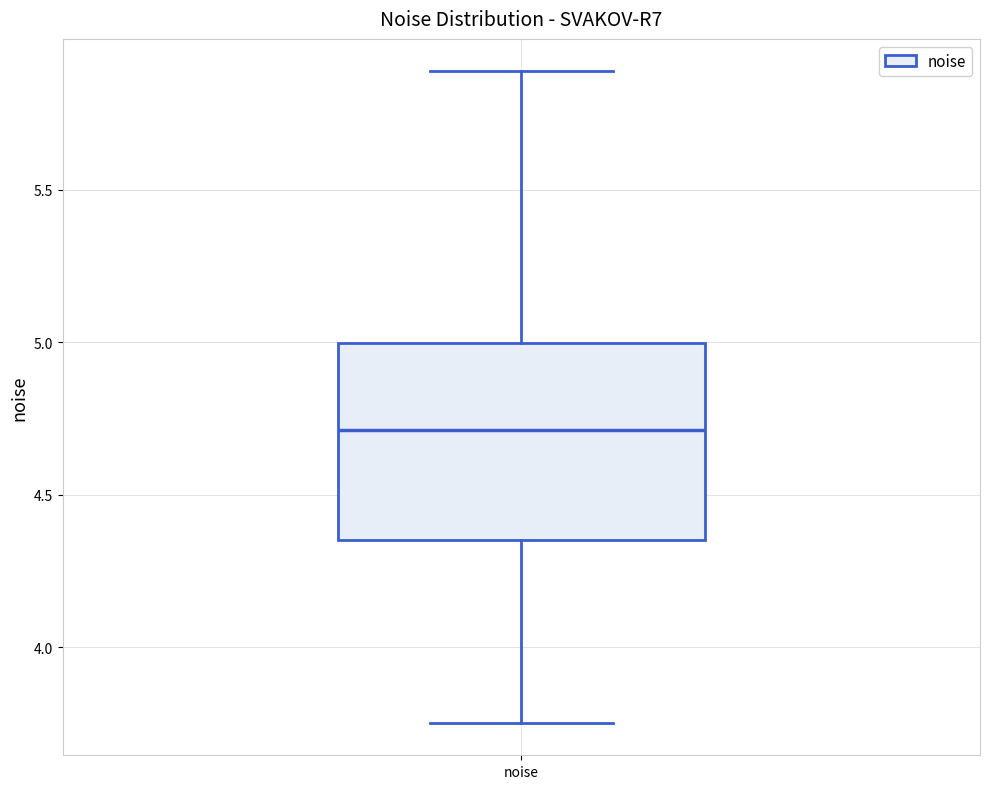

Transcribe this box plot: give where the median line is, the range the box spans, and where the two whiskers end, as read against the y-axis. The values are not printed on the chart, so give them approximately, as read against the axis.

median 4.70, box 4.35 to 5.00, whiskers 3.75 to 5.90